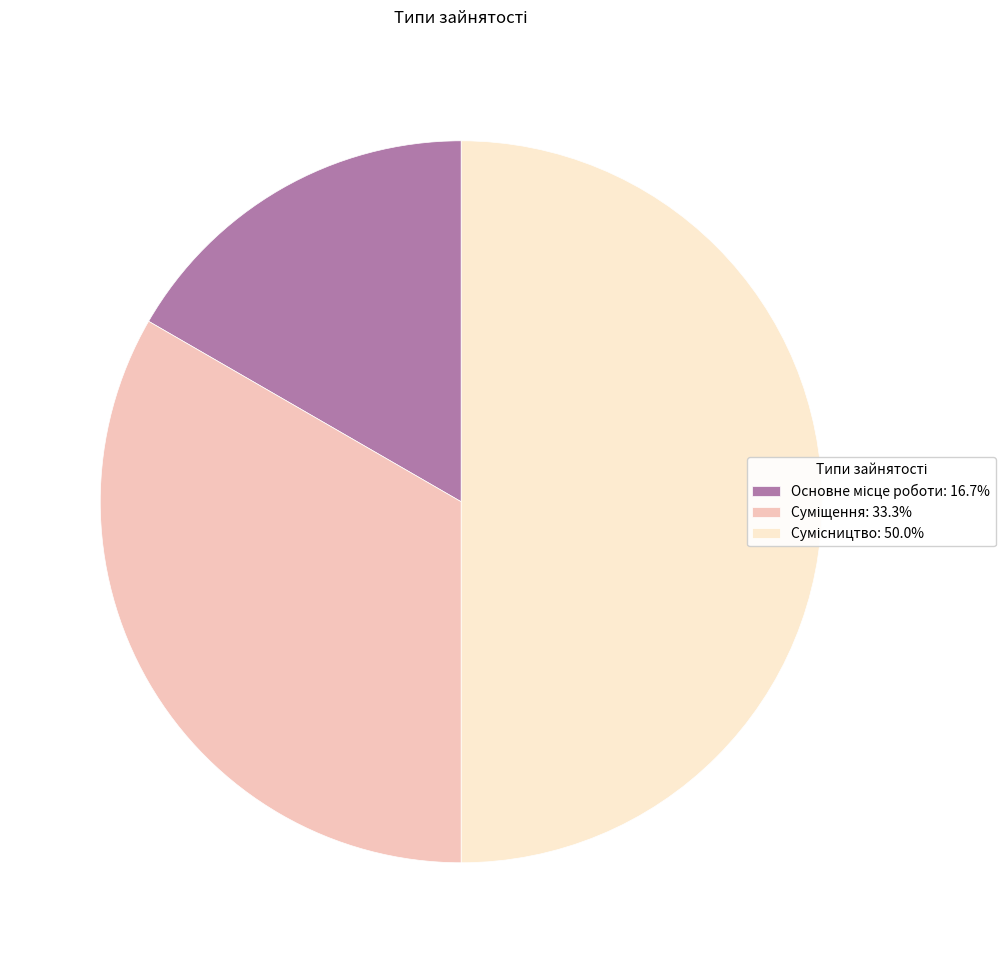

Between Основне місце роботи and Сумісництво, which is larger?

Сумісництво